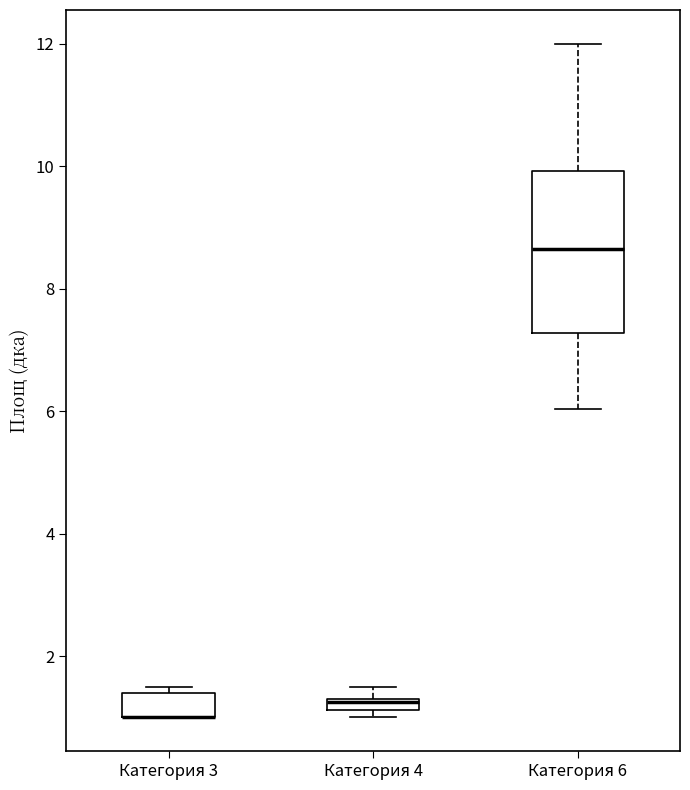

Which box is the tallest, from its lower edge to its upper edge?

Категория 6